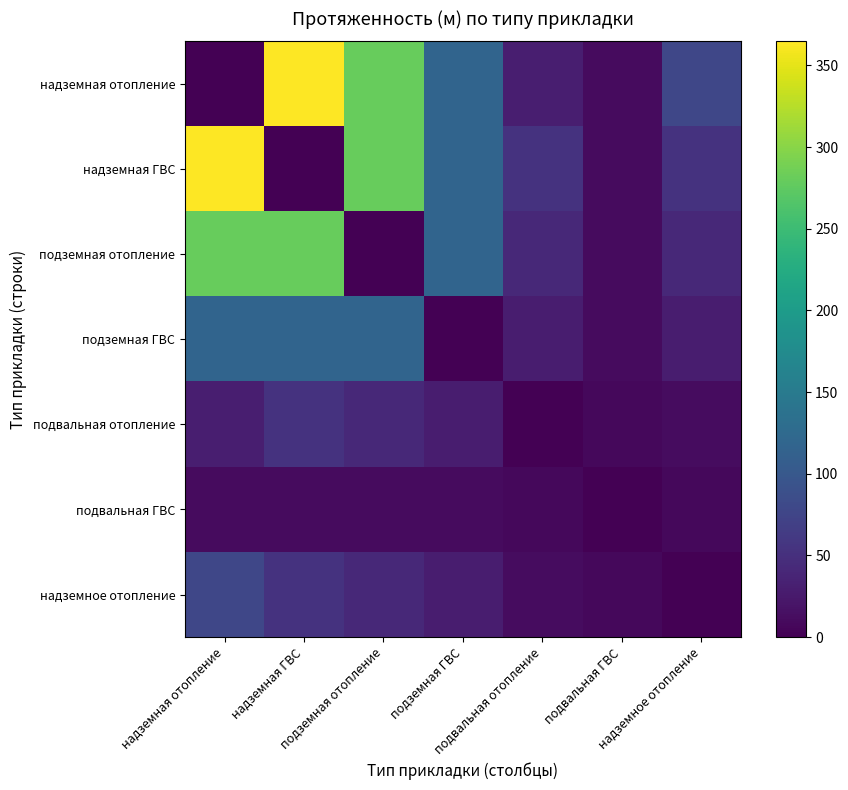

Reading right to left, list all the values displayed in this chart.

надземная отопление: надземное отопление=77.0	подвальная ГВС=10.5	подвальная отопление=30.0	подземная ГВС=117.5	подземная отопление=279.7	надземная ГВС=364.7	надземная отопление=0.0
надземная ГВС: надземное отопление=53.0	подвальная ГВС=10.5	подвальная отопление=53.0	подземная ГВС=117.5	подземная отопление=279.7	надземная ГВС=0.0	надземная отопление=364.7
подземная отопление: надземное отопление=42.0	подвальная ГВС=10.5	подвальная отопление=42.0	подземная ГВС=117.5	подземная отопление=0.0	надземная ГВС=279.7	надземная отопление=279.7
подземная ГВС: надземное отопление=29.0	подвальная ГВС=10.5	подвальная отопление=29.0	подземная ГВС=0.0	подземная отопление=117.5	надземная ГВС=117.5	надземная отопление=117.5
подвальная отопление: надземное отопление=12.0	подвальная ГВС=8.0	подвальная отопление=0.0	подземная ГВС=29.0	подземная отопление=42.0	надземная ГВС=53.0	надземная отопление=30.0
подвальная ГВС: надземное отопление=8.0	подвальная ГВС=0.0	подвальная отопление=8.0	подземная ГВС=10.5	подземная отопление=10.5	надземная ГВС=10.5	надземная отопление=10.5
надземное отопление: надземное отопление=0.0	подвальная ГВС=8.0	подвальная отопление=12.0	подземная ГВС=29.0	подземная отопление=42.0	надземная ГВС=53.0	надземная отопление=77.0